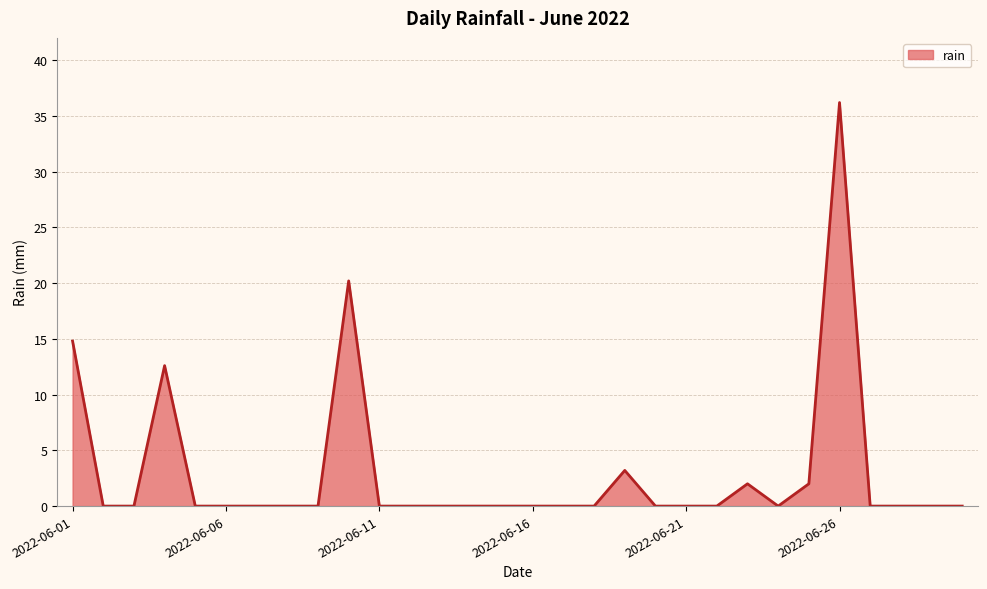

Reading left to right, list all the values displayed in this chart.

14.8	0.0	0.0	12.6	0.0	0.0	0.0	0.0	0.0	20.2	0.0	0.0	0.0	0.0	0.0	0.0	0.0	0.0	3.2	0.0	0.0	0.0	2.0	0.0	2.0	36.2	0.0	0.0	0.0	0.0